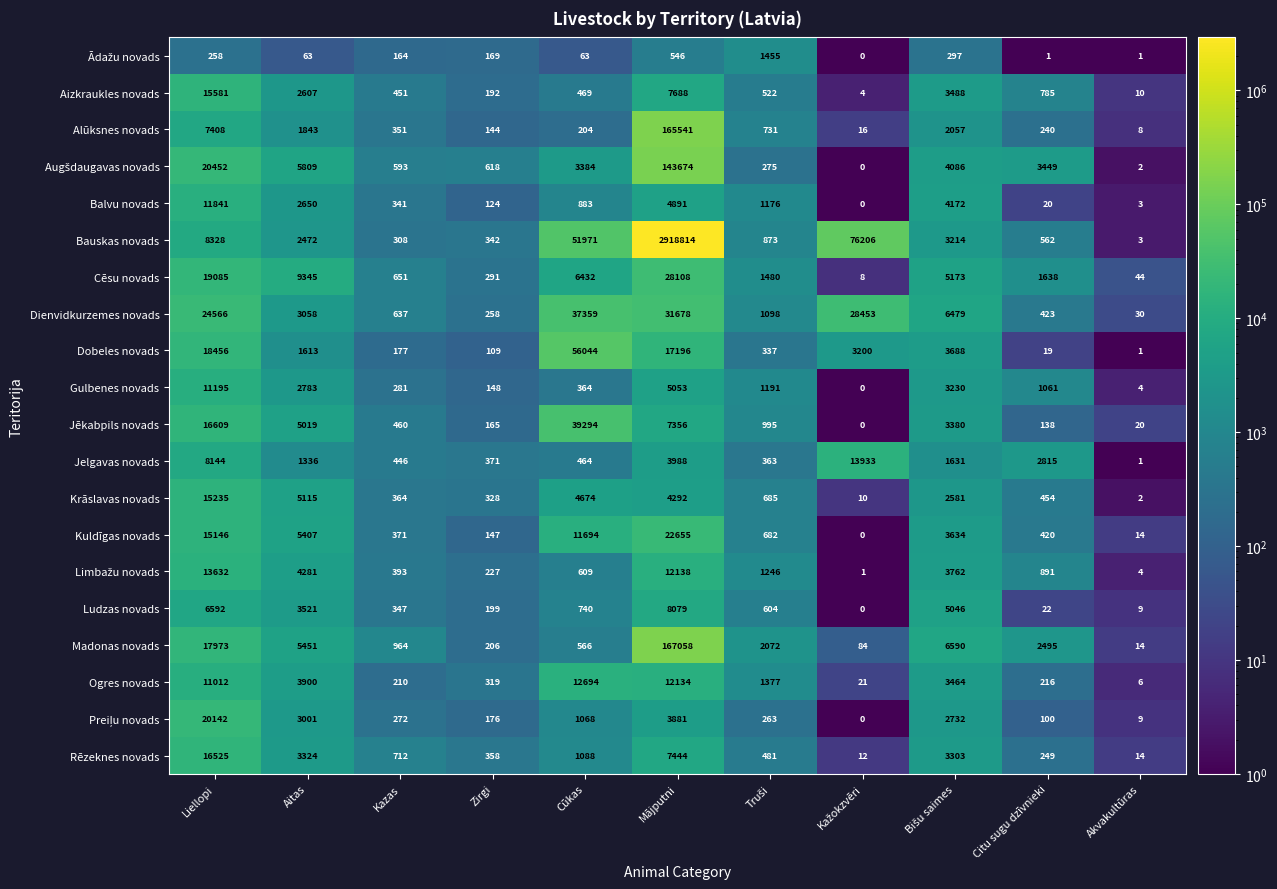

At which label is Cēsu novads closest to 14058?

Aitas